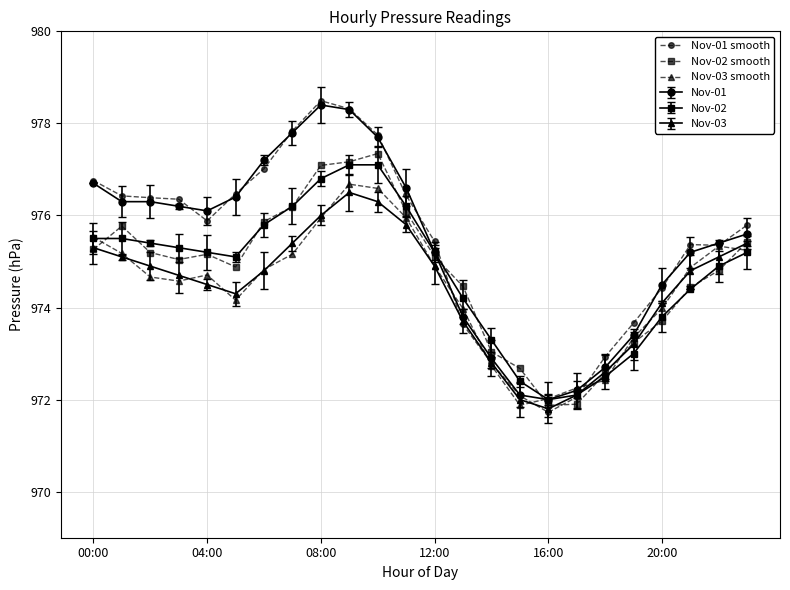

Which category has the highest value across all series?

8